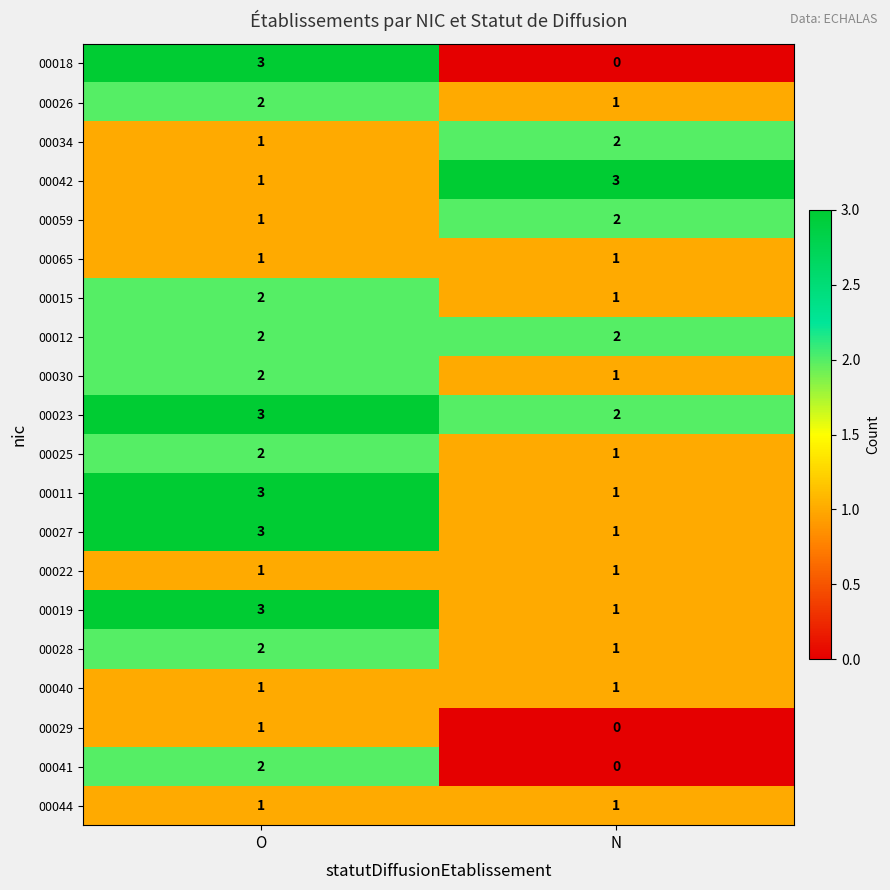

At which category is the sum across all series the highest?

O